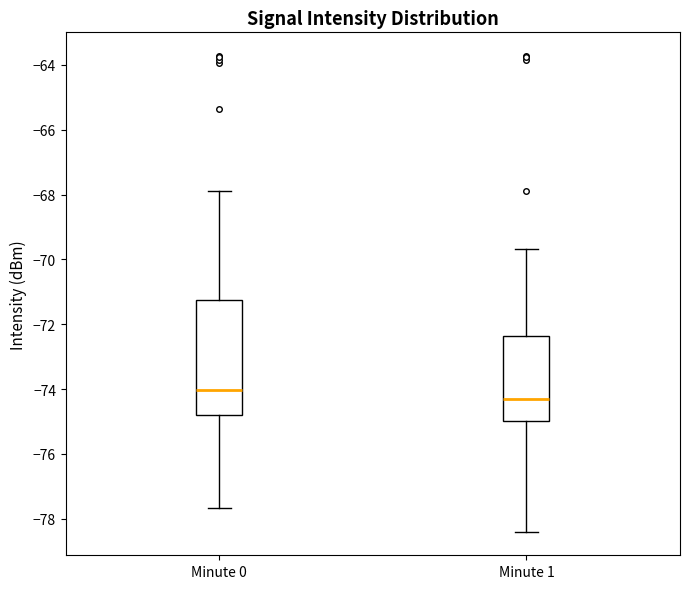

Comparing the boxes themselves (not the whiskers), which one is the tallest?

Minute 0